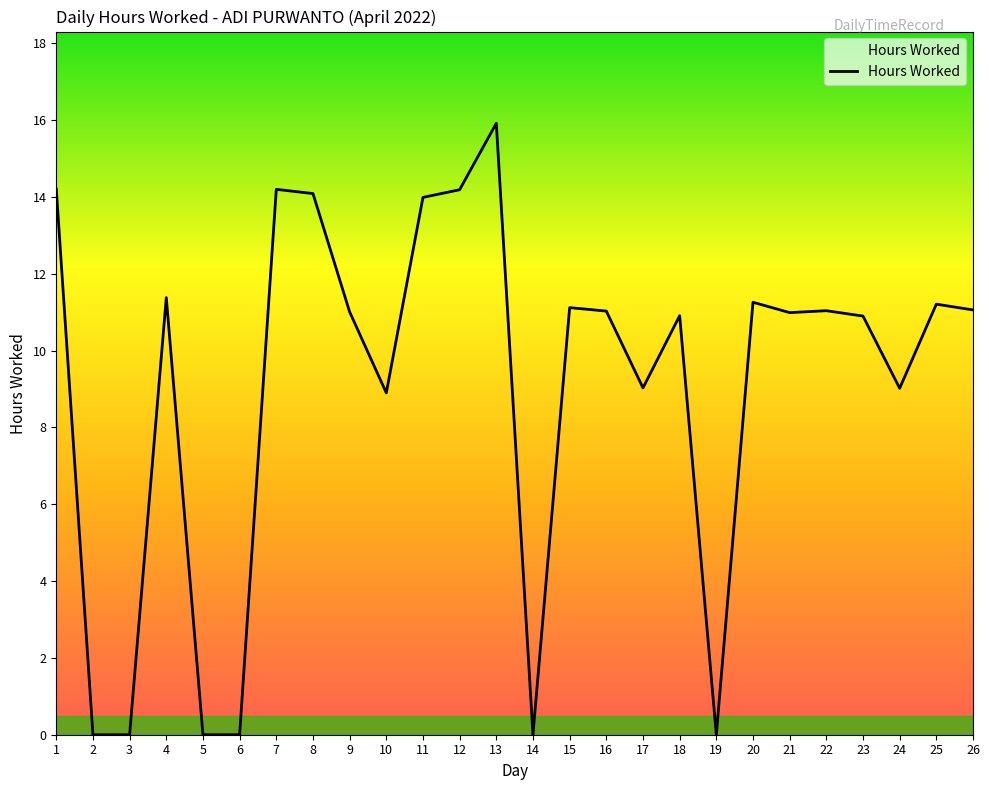

At which label does the data first exceed 11?

1